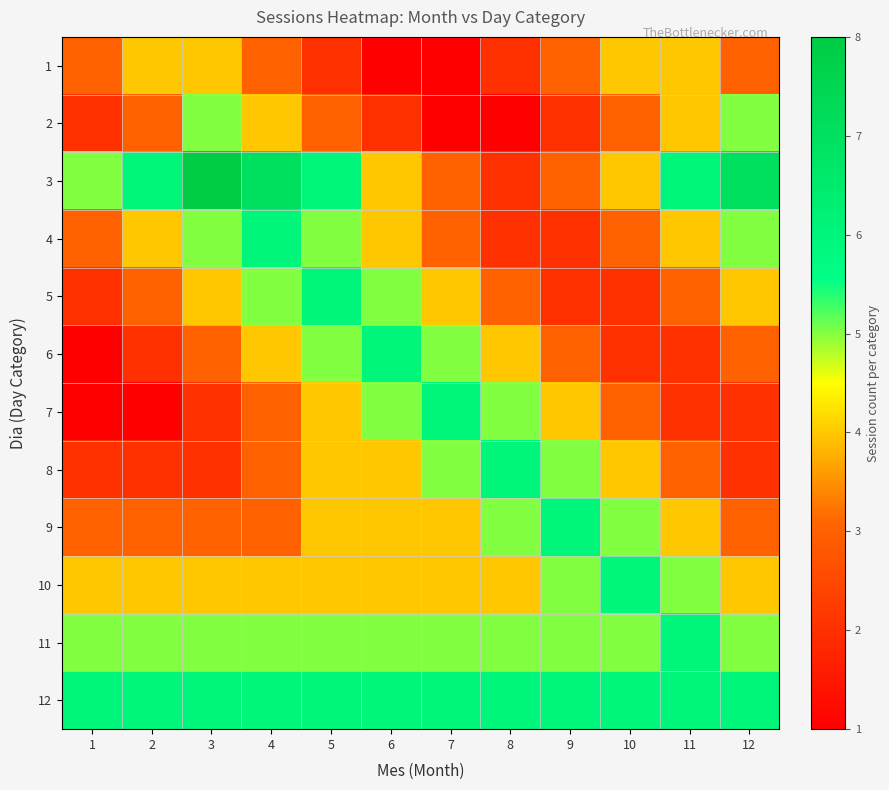

At how many categories does at least one series exceed 5?

12